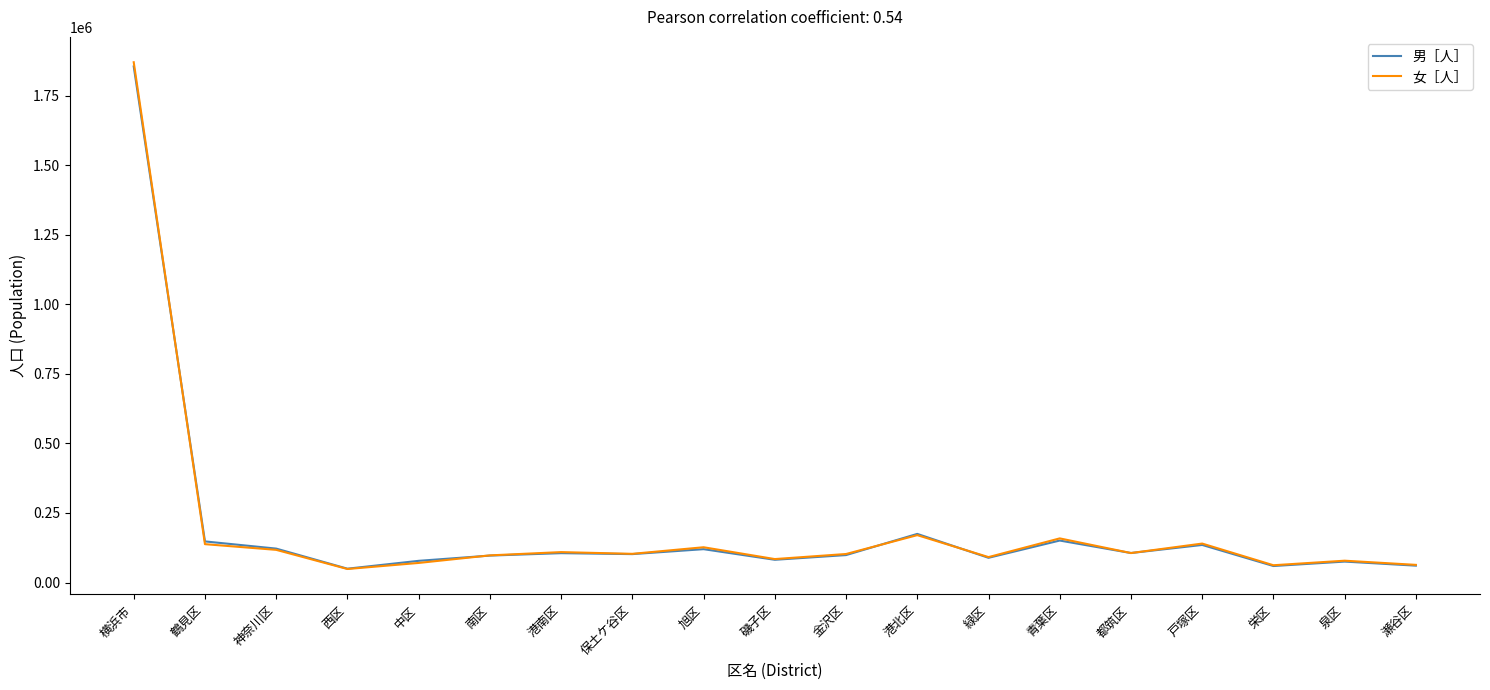

Which series has the largest range (max minus min)?

女［人］